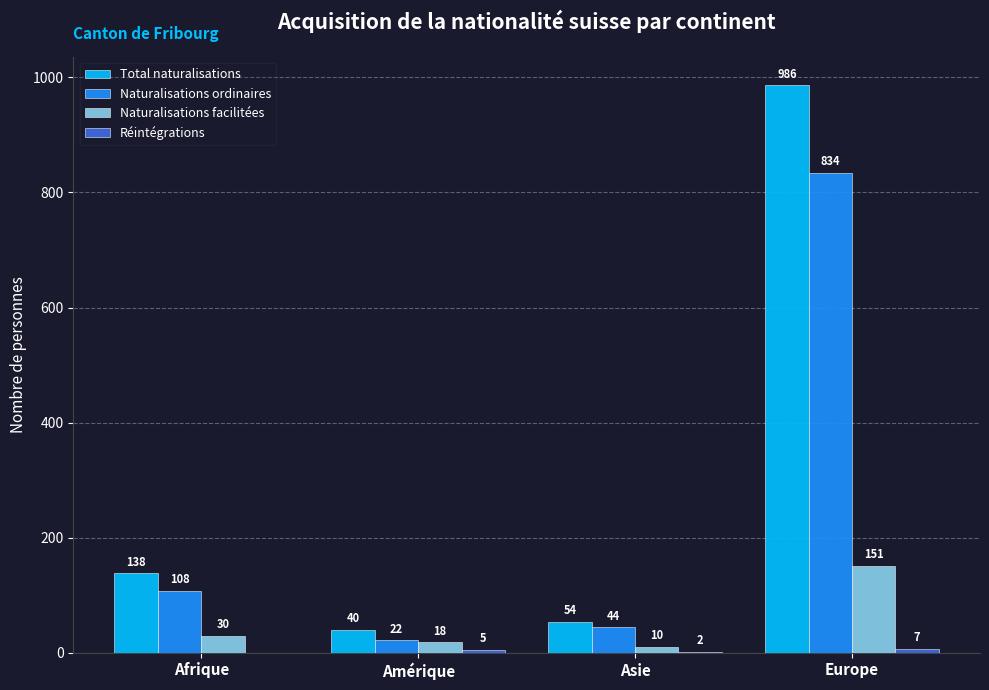

Which series has the largest total across all categories?

Total naturalisations